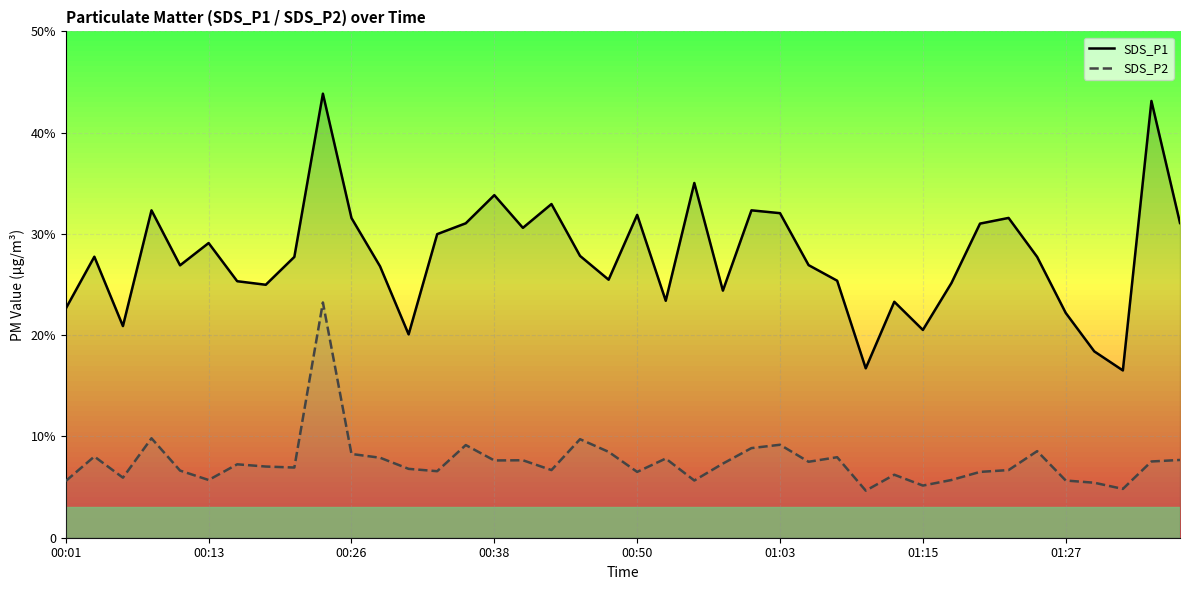

Rank the series by their average value, from highest to lowest.

SDS_P1, SDS_P2